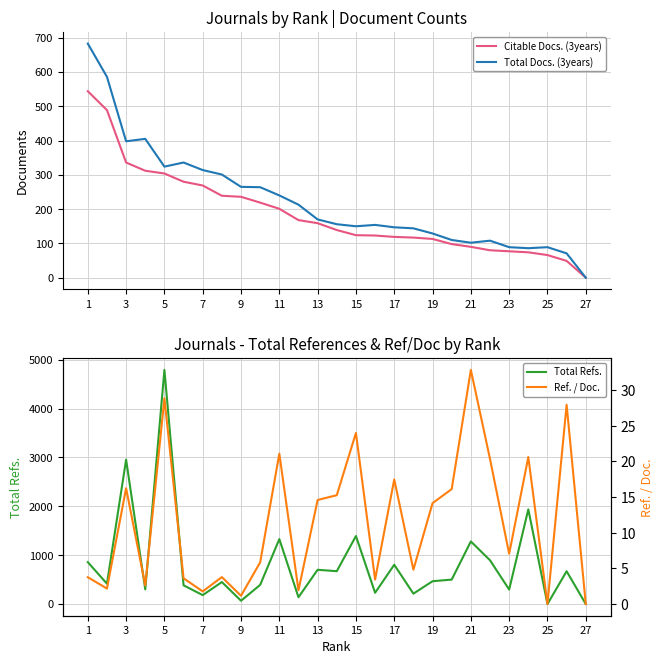

Which series ends up on top after the final intersection of Total Refs. and Total Docs. (3years)?

Total Refs.